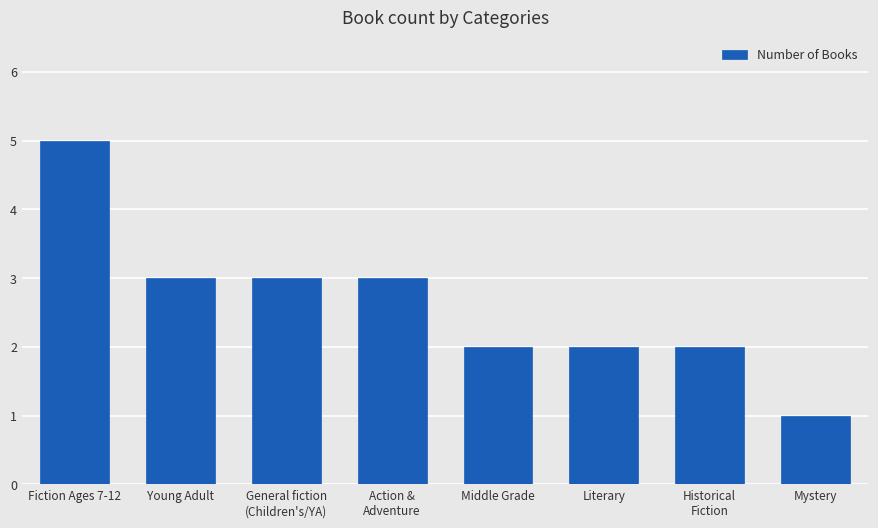

At which category does the chart reach its peak across all series?

Fiction Ages 7-12